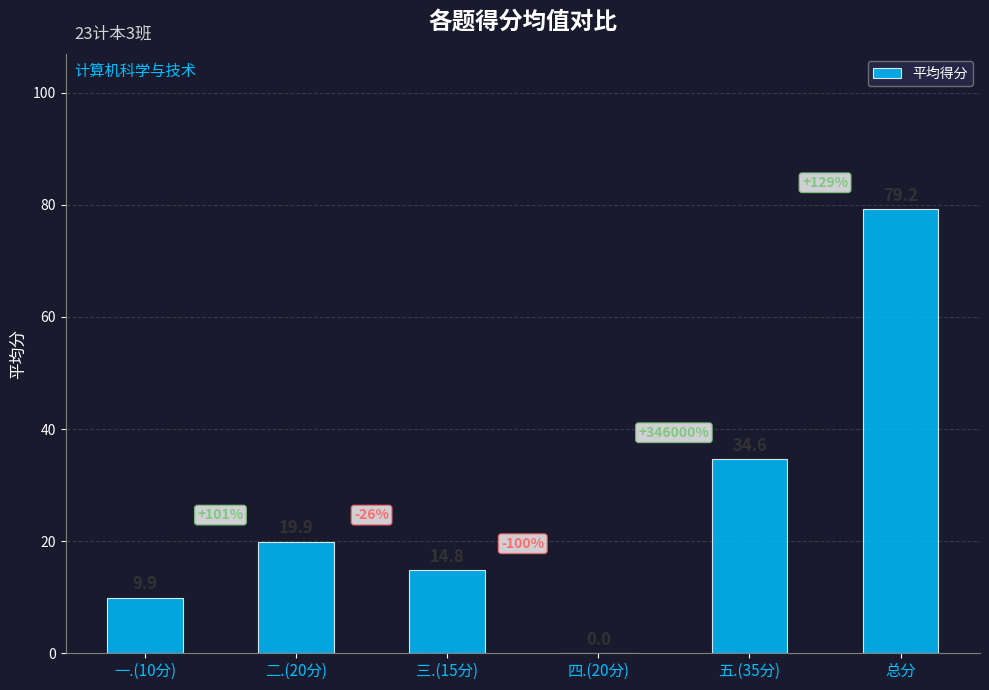

What is the greatest value displayed?

79.2